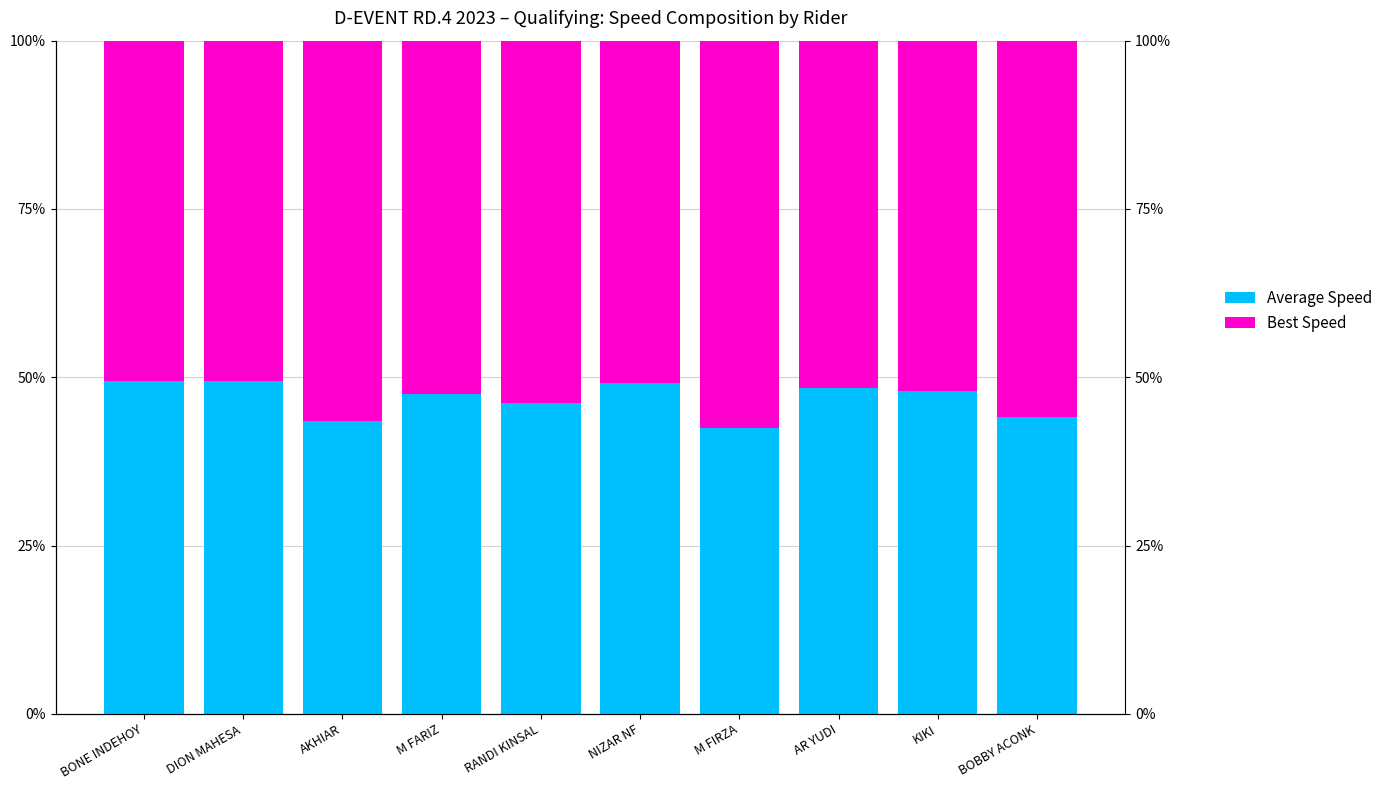

Rank the series at RANDI KINSAL from highest to lowest value.

Best Speed, Average Speed